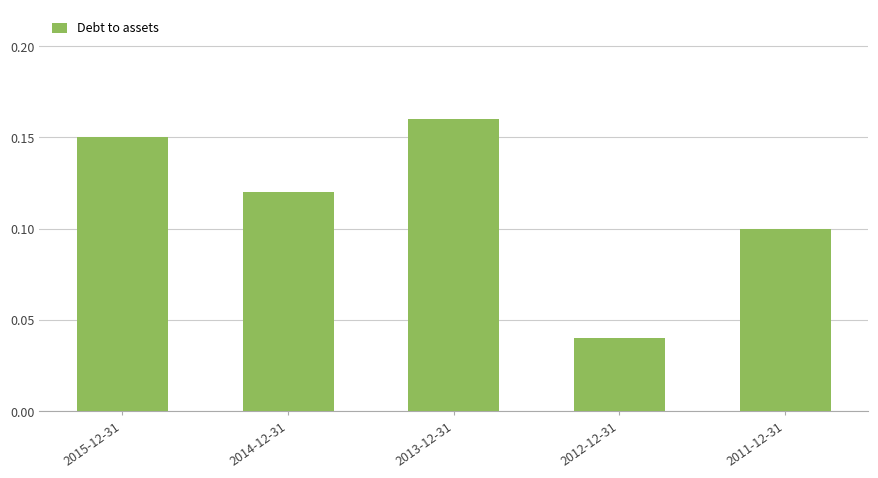

At which category does the chart reach its peak across all series?

2013-12-31